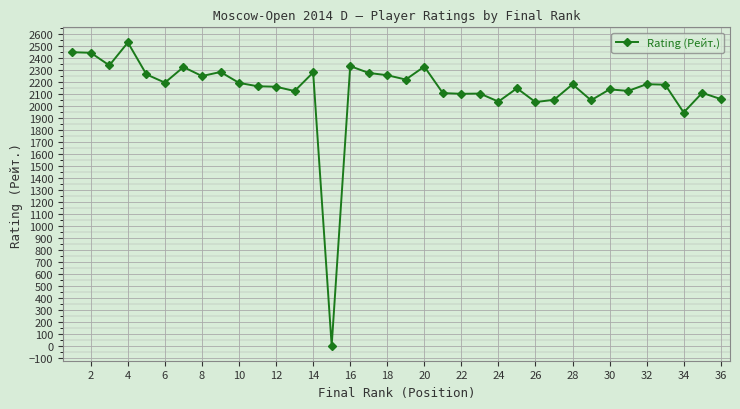

What is the maximum value shown in the chart?

2528